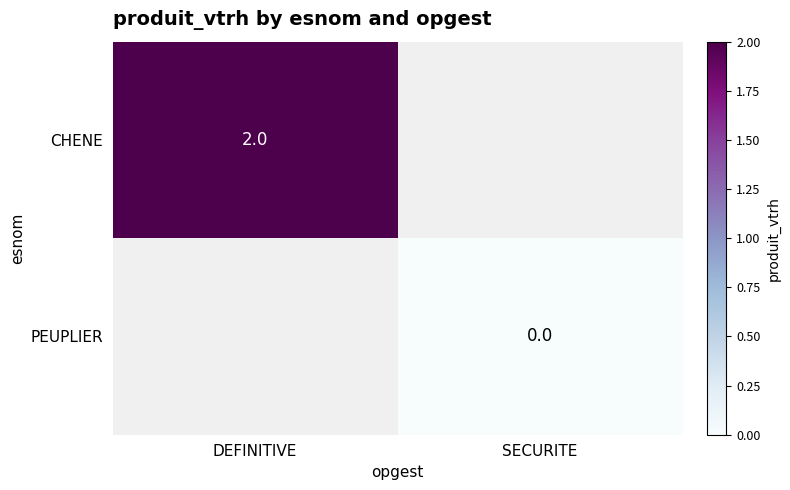

The value of CHENE at DEFINITIVE is 3. True or false?

False